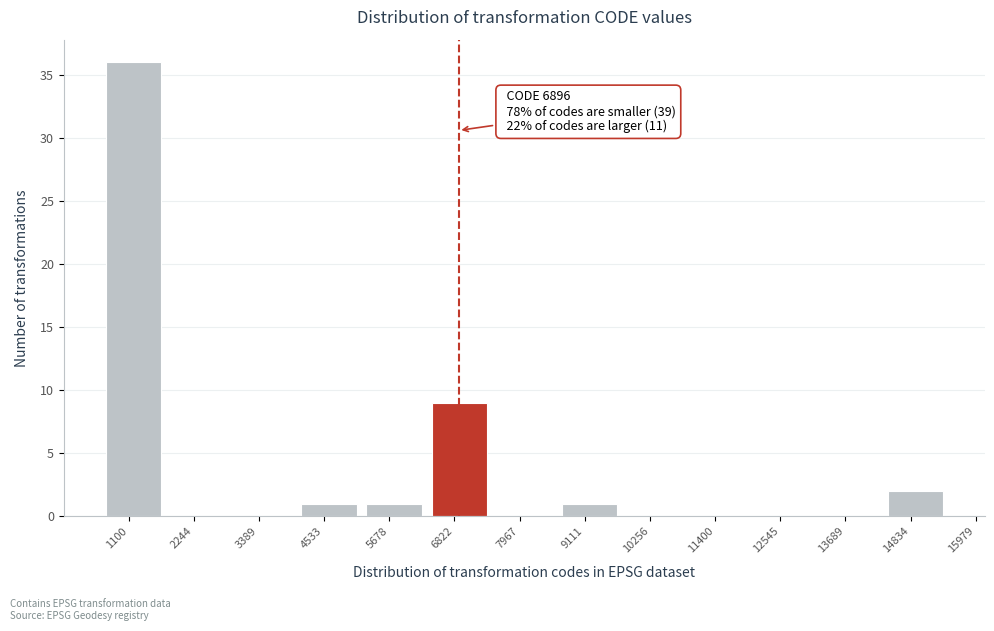

Reading right to left, what are all the values shown in this chart?

14834=2	13689=0	12545=0	11400=0	10256=0	9111=1	7967=0	6822=9	5678=1	4533=1	3389=0	2244=0	1100=36